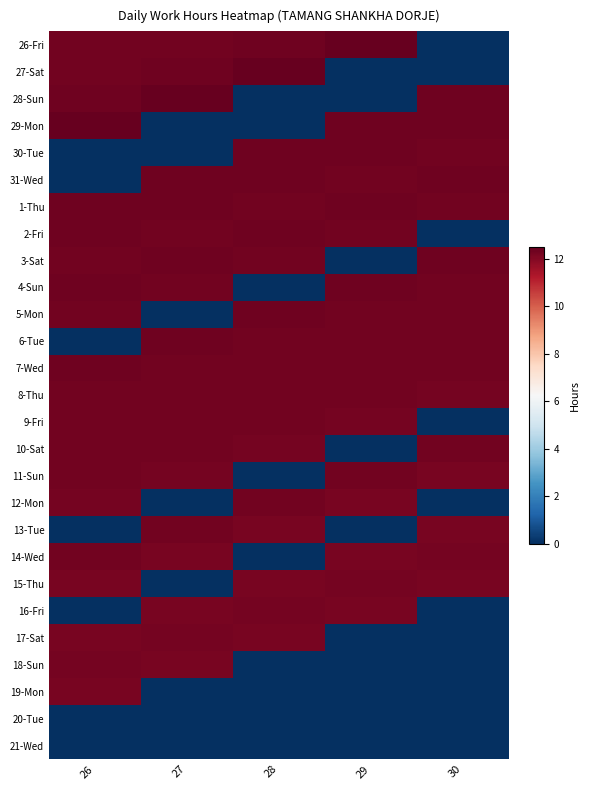

Rank the series at 28 from highest to lowest value.

27-Sat, 5-Mon, 31-Wed, 26-Fri, 2-Fri, 30-Tue, 1-Thu, 3-Sat, 6-Tue, 7-Wed, 9-Fri, 8-Thu, 12-Mon, 16-Fri, 10-Sat, 13-Tue, 15-Thu, 17-Sat, 28-Sun, 29-Mon, 4-Sun, 11-Sun, 14-Wed, 18-Sun, 19-Mon, 20-Tue, 21-Wed